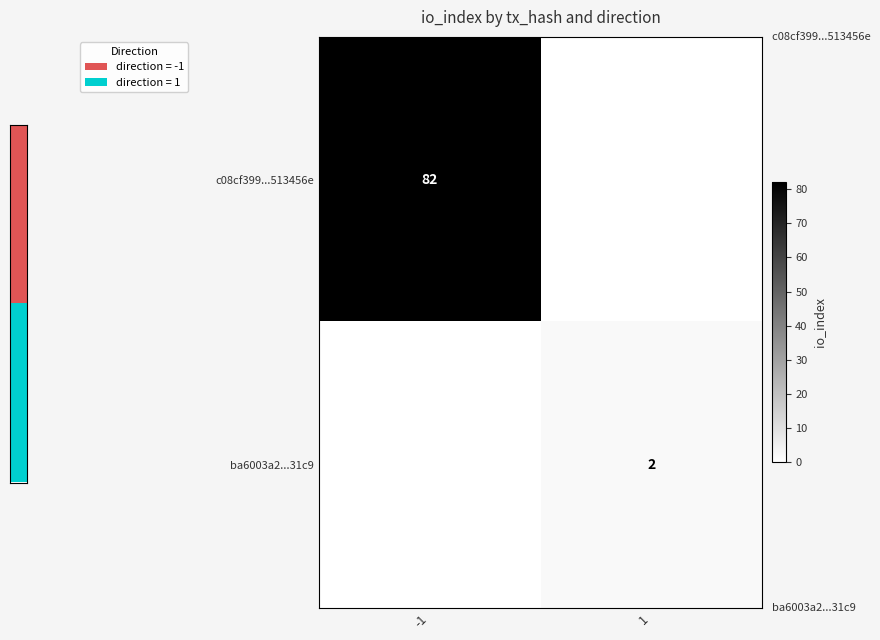

True or false: c08cf399...513456e has a value of 52 at -1.

False